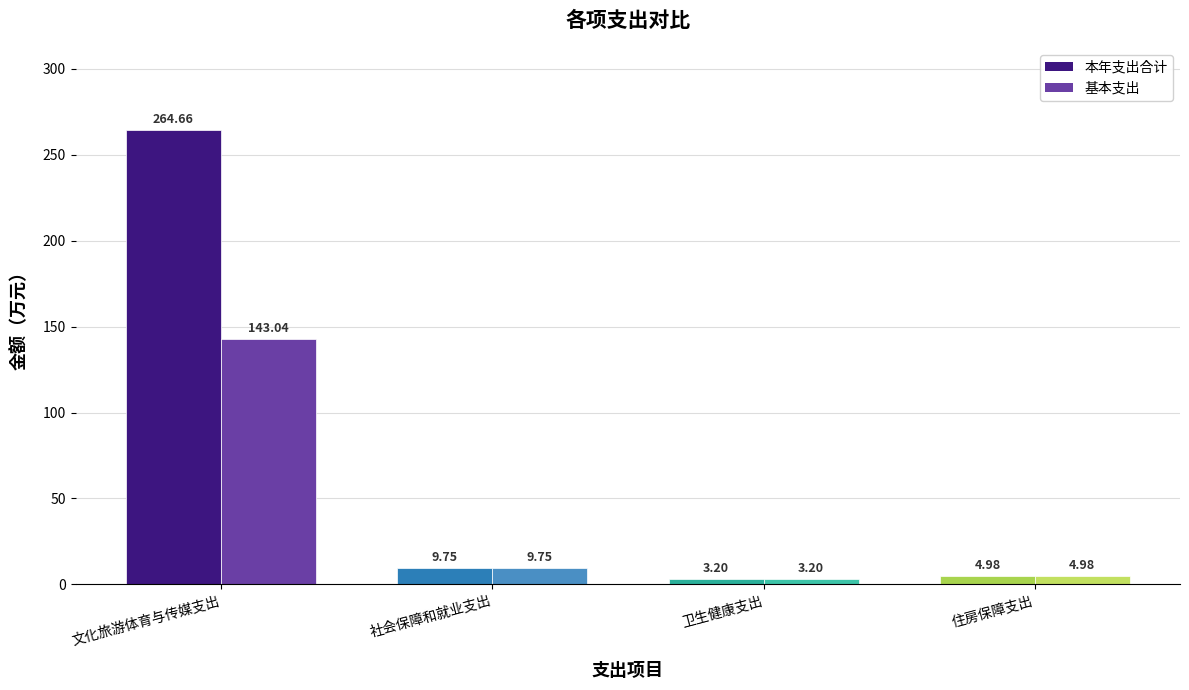

Which series has the largest total across all categories?

本年支出合计